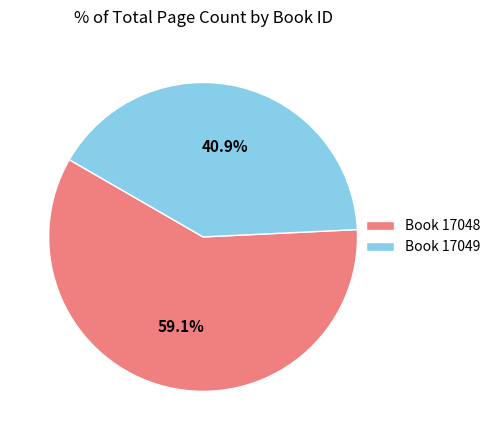

Between Book 17049 and Book 17048, which is larger?

Book 17048